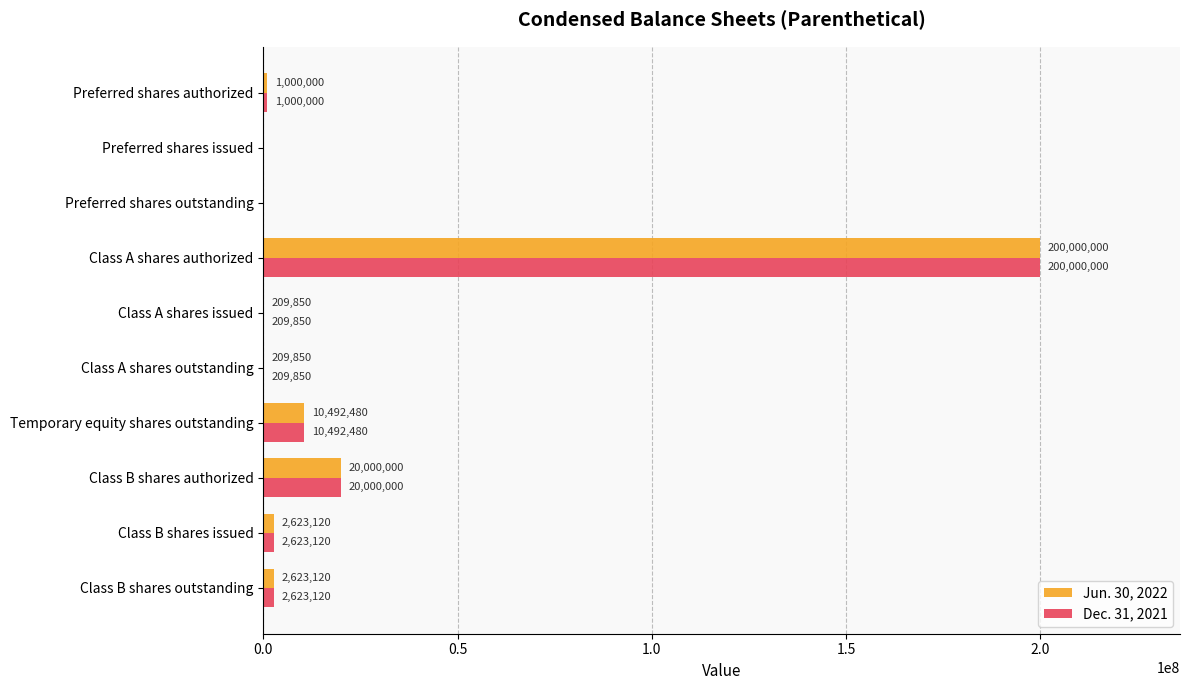

At which category does the chart reach its peak across all series?

Class A shares authorized